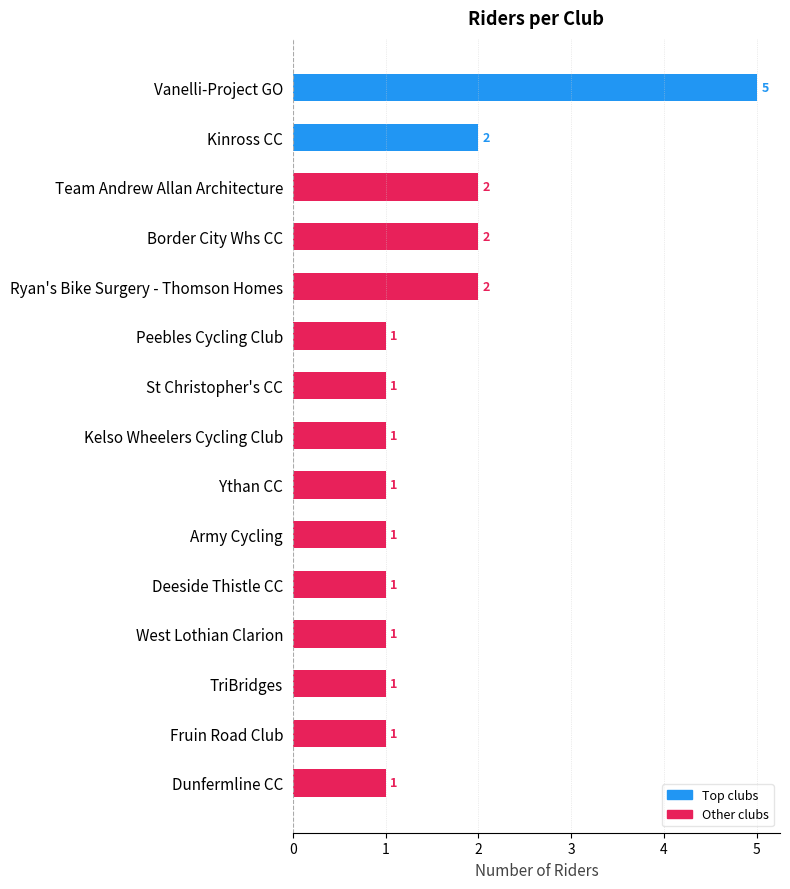

What is the minimum value shown in the chart?

1